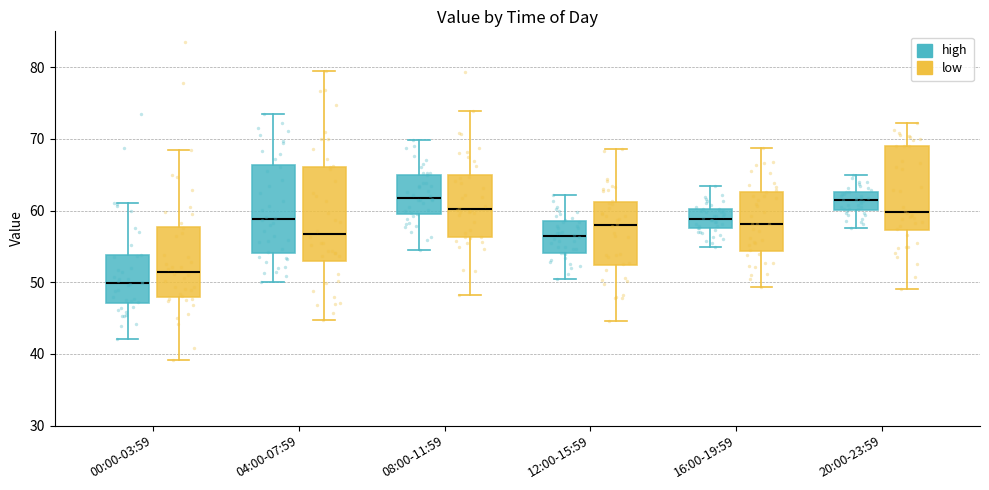

Reading left to right, read every box against the y-axis: the position of its median line, the range the box covers, and the ends of its whiskers. The values are not printed on the chart, so give them approximately, as read against the axis.

00:00-03:59 (high): median 50, box 47 to 54, whiskers 42 to 61
00:00-03:59 (low): median 51, box 48 to 58, whiskers 39 to 68
04:00-07:59 (high): median 59, box 54 to 66, whiskers 50 to 73
04:00-07:59 (low): median 57, box 53 to 66, whiskers 45 to 79
08:00-11:59 (high): median 62, box 60 to 65, whiskers 55 to 70
08:00-11:59 (low): median 60, box 56 to 65, whiskers 48 to 74
12:00-15:59 (high): median 56, box 54 to 58, whiskers 50 to 62
12:00-15:59 (low): median 58, box 52 to 61, whiskers 45 to 69
16:00-19:59 (high): median 59, box 58 to 60, whiskers 55 to 63
16:00-19:59 (low): median 58, box 54 to 63, whiskers 49 to 69
20:00-23:59 (high): median 61, box 60 to 63, whiskers 58 to 65
20:00-23:59 (low): median 60, box 57 to 69, whiskers 49 to 72